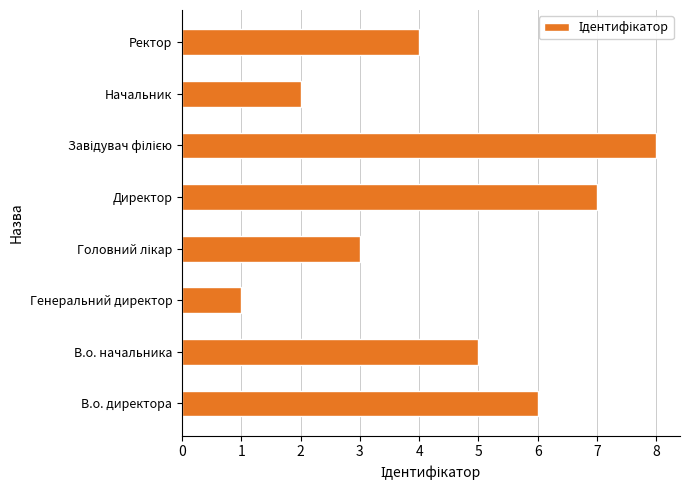

The value at Ректор is 4. True or false?

True